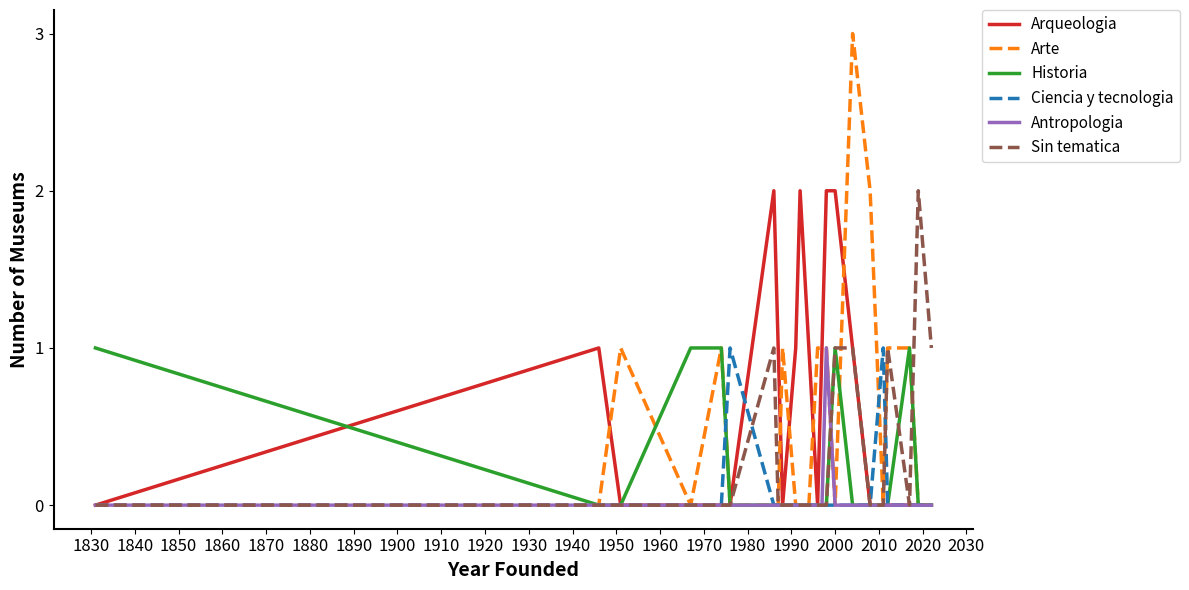

Which series has the largest range (max minus min)?

Arte